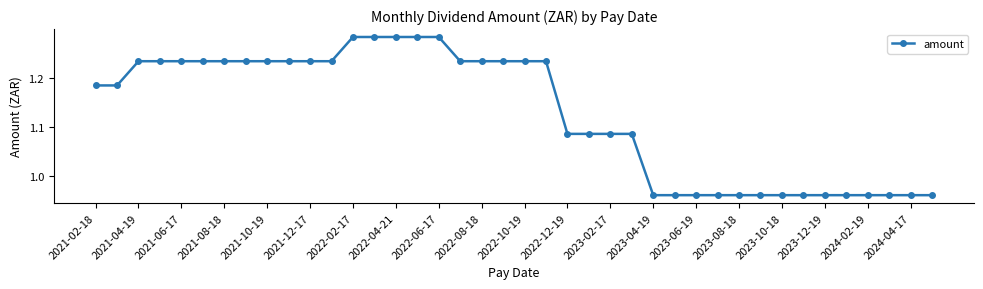

What is the sum of all values?

45.1